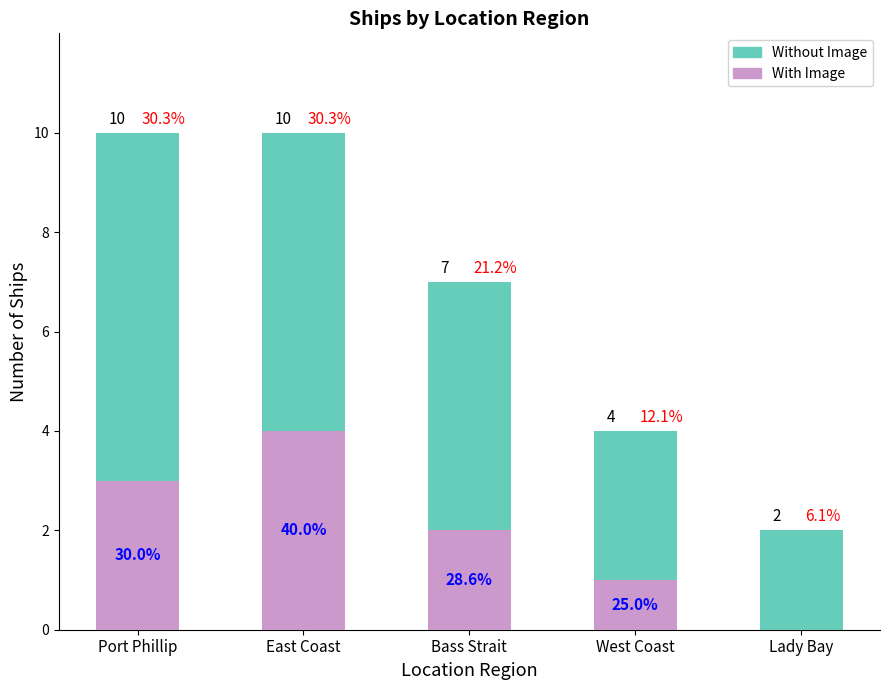

What are all the series names shown in the legend?

Without Image, With Image